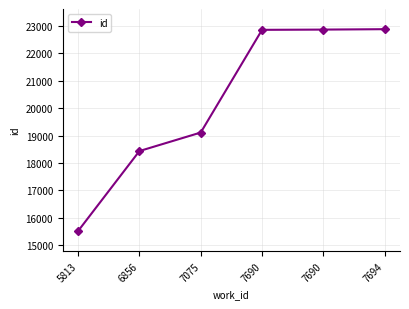

The value at 7690 is 5664. True or false?

False